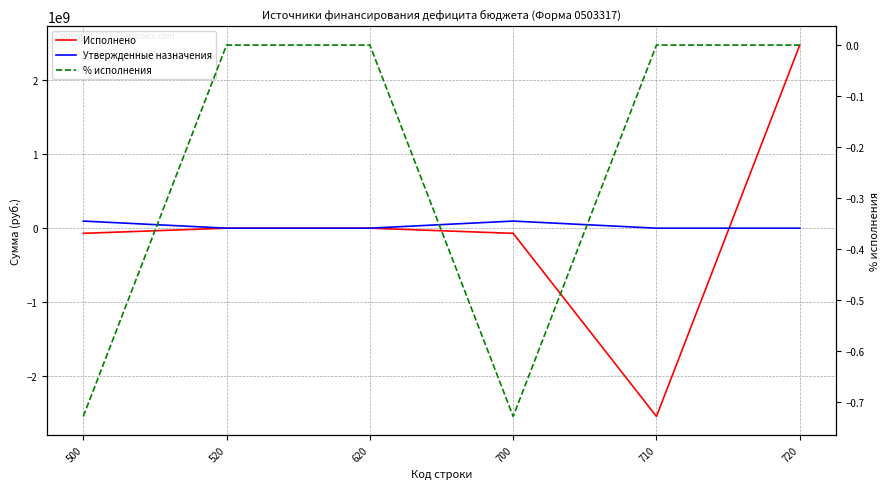

At how many categories does at least one series exceed 1184102861?

1